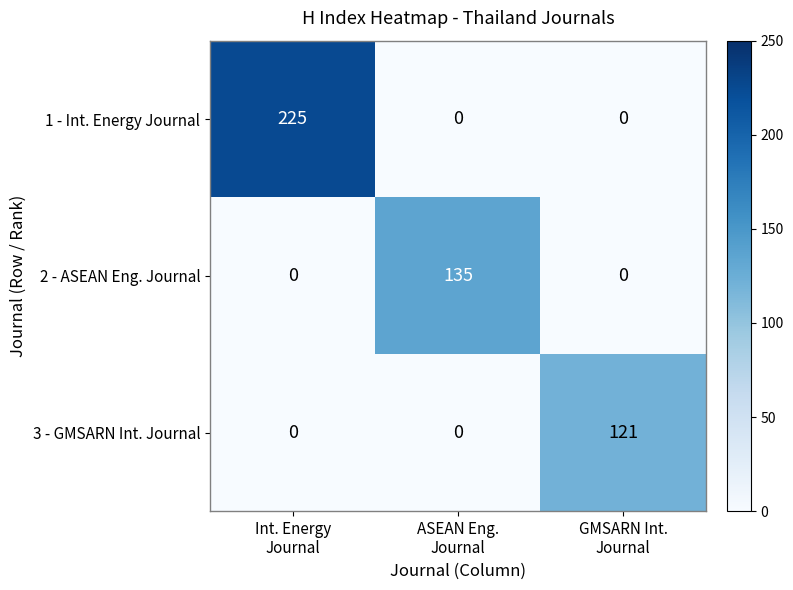

What is the total value across all series at Int. Energy
Journal?

225